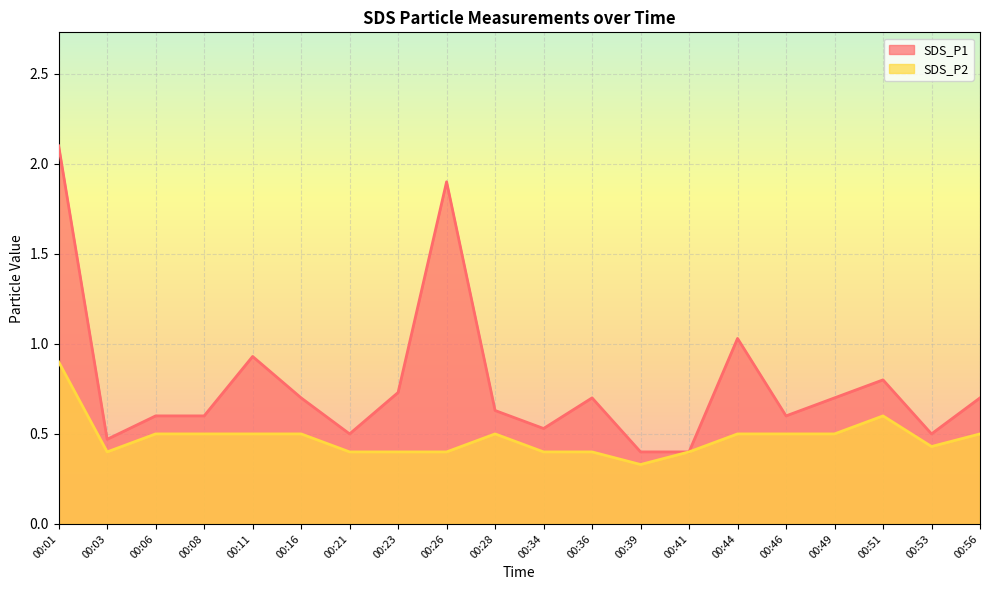

At which label is SDS_P1 closest to 1?

00:44